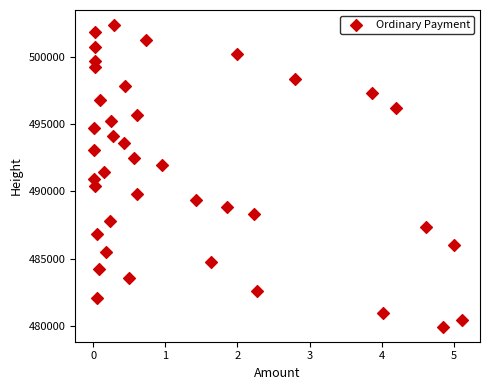

What is the range of Y values (max minus min)?

22442